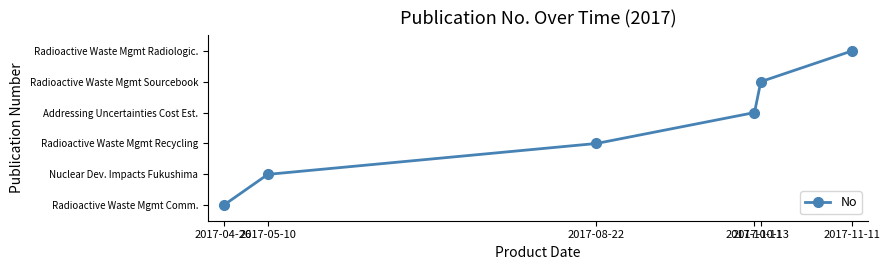

What is the label of the 1st point from the left?

2017-04-26